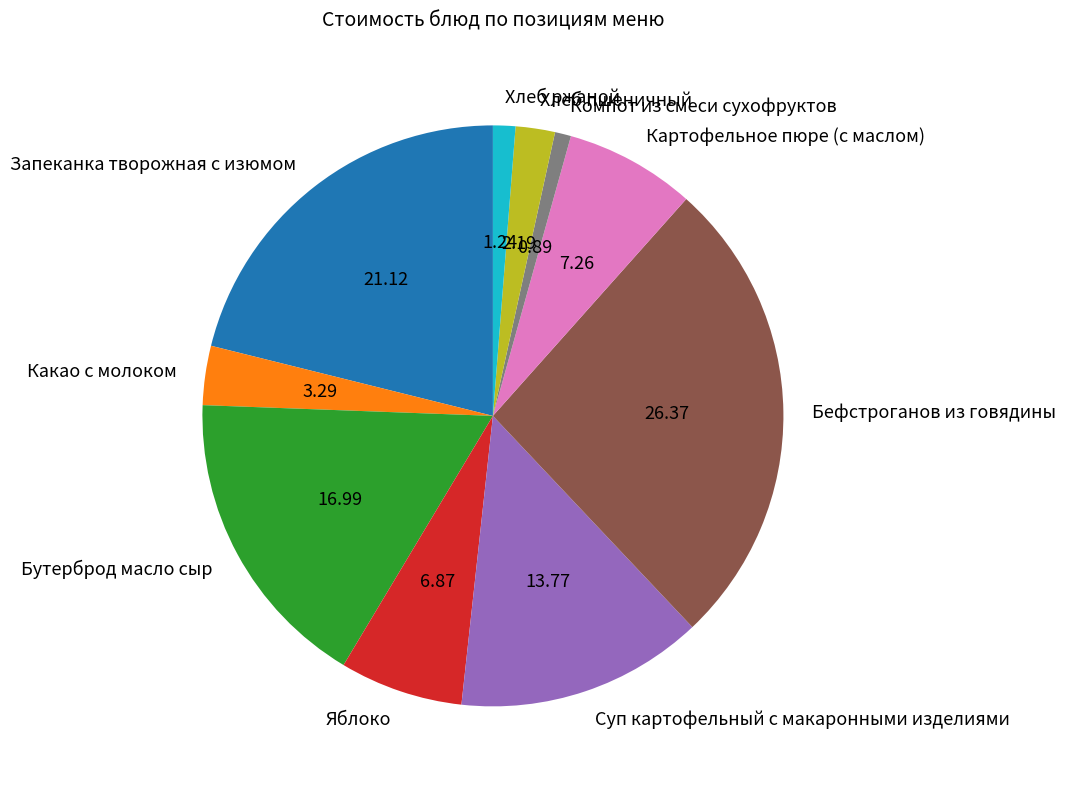

Does any single category account for the majority?

No